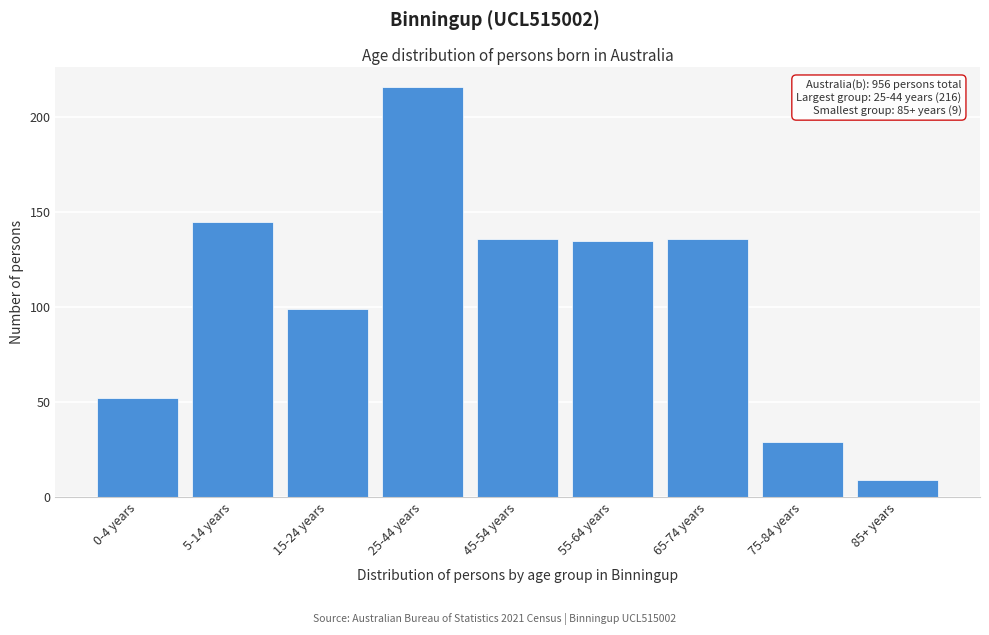

Reading left to right, extract all data points from this chart.

0-4 years=52	5-14 years=145	15-24 years=99	25-44 years=216	45-54 years=136	55-64 years=135	65-74 years=136	75-84 years=29	85+ years=9